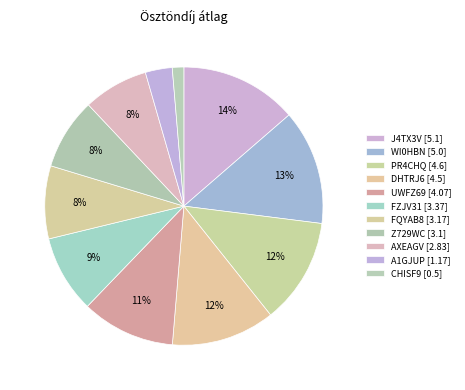

Count the number of slices in the pie.

11